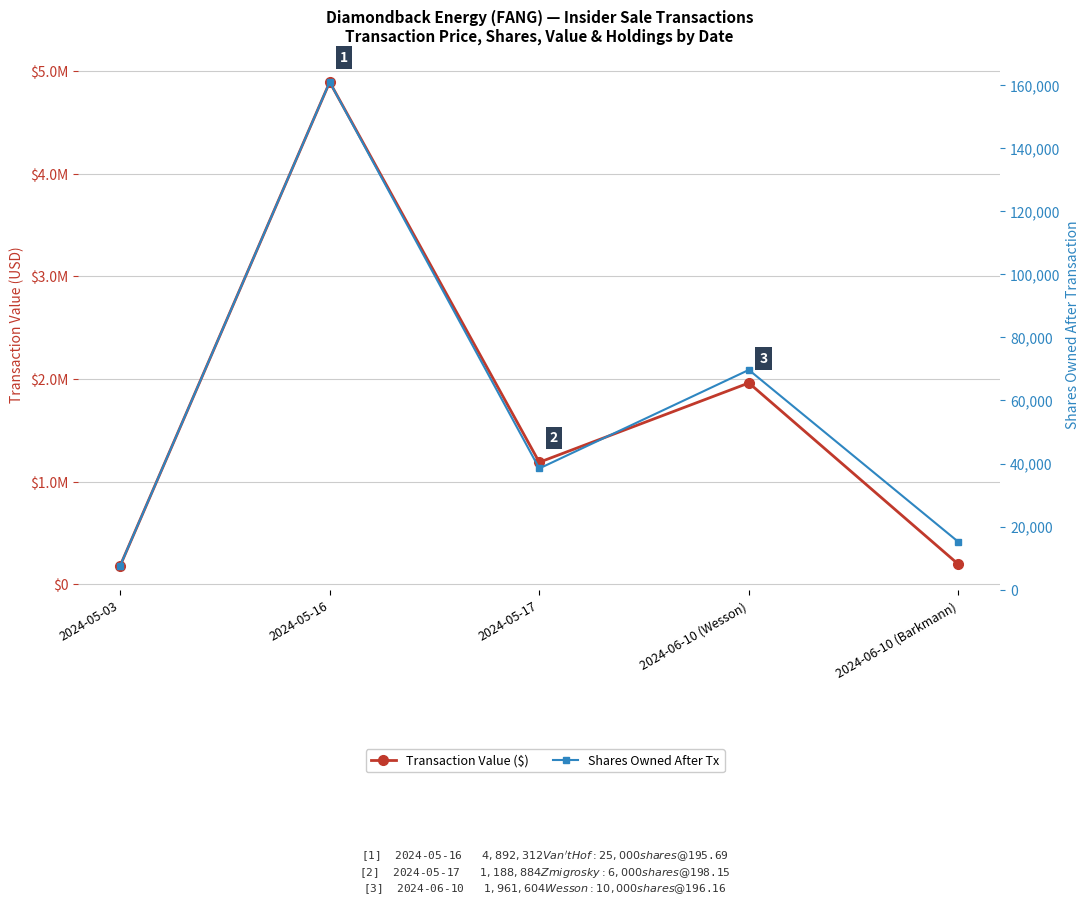

Where is the first local maximum for Transaction Value ($)?

2024-05-16